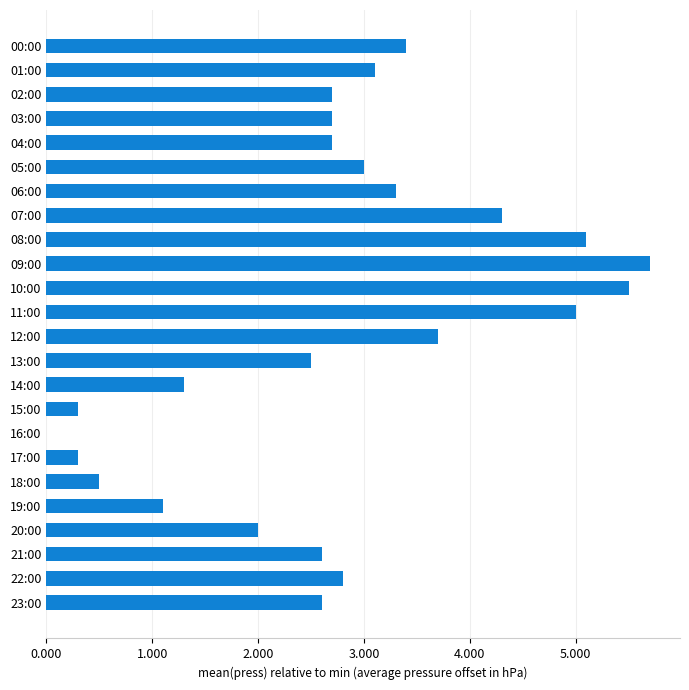

True or false: the data shows 0.8 at 18:00.

False